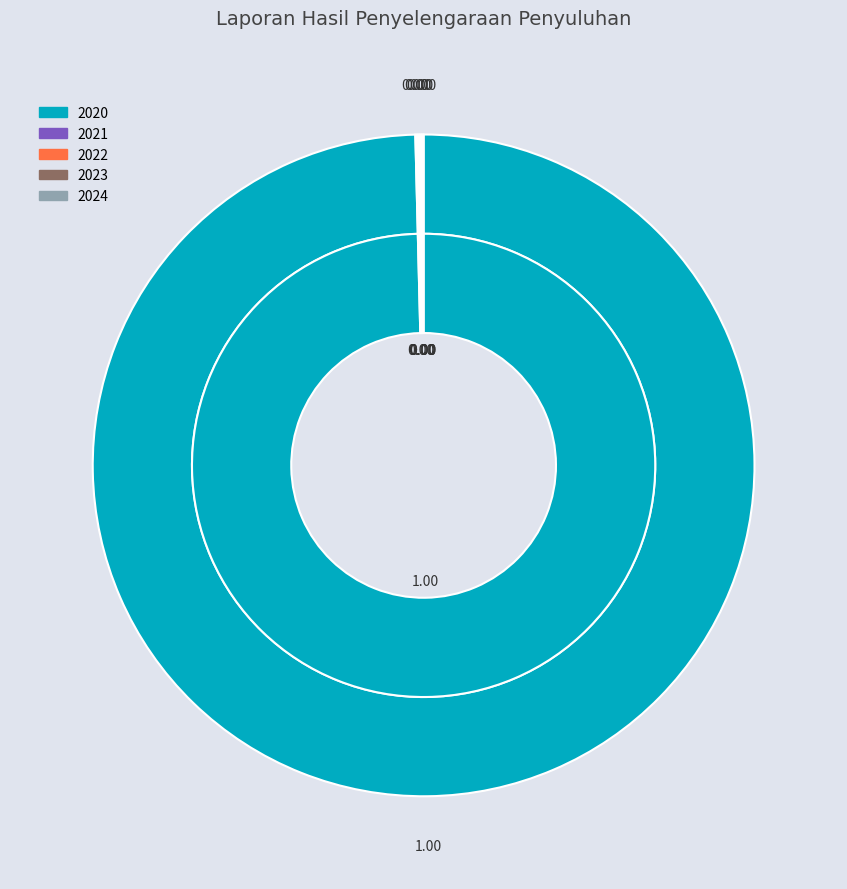

Which slice is the largest?

2020